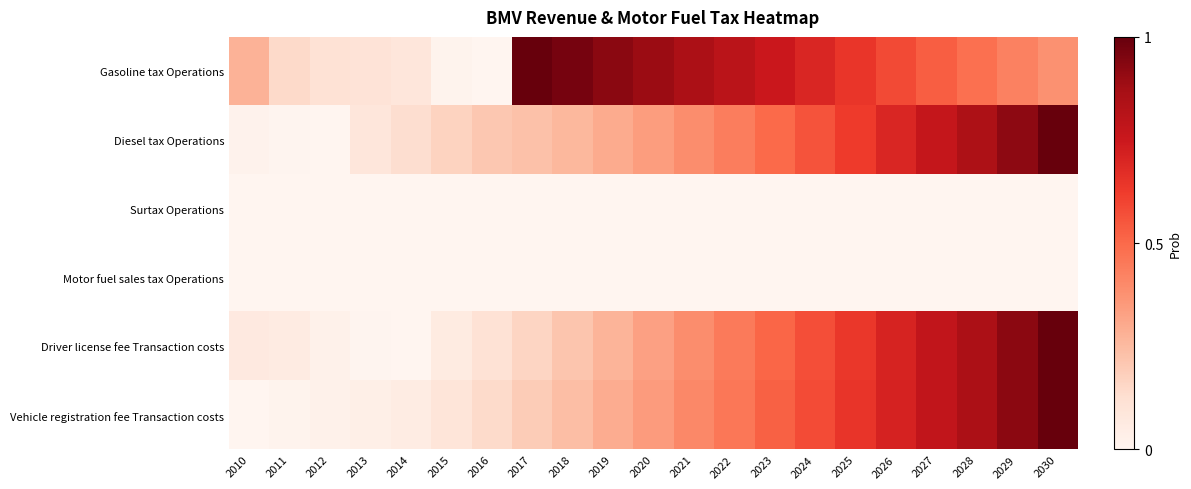

How many categories are shown in the chart?

21